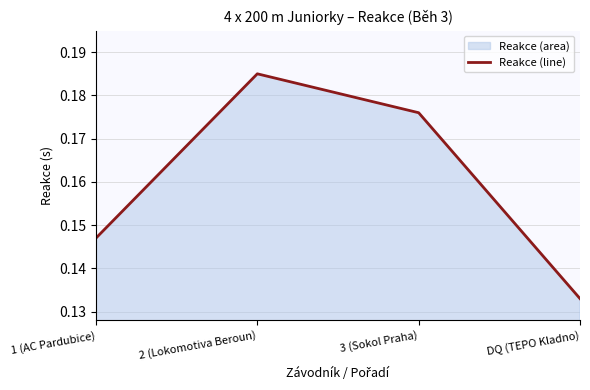

Does the chart display data point markers on the line(s)?

No